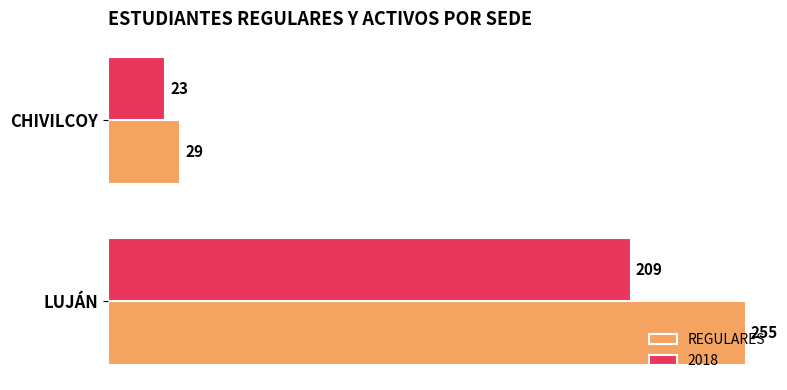

Rank the series by their maximum value, from lowest to highest.

2018, REGULARES